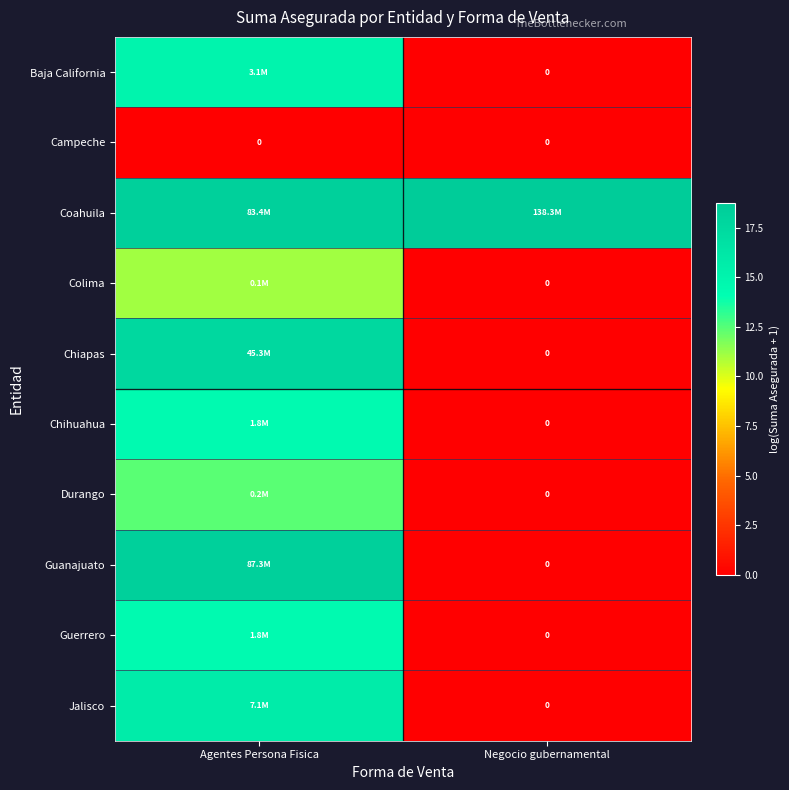

Between Agentes Persona Fisica and Negocio gubernamental, which is larger?

Agentes Persona Fisica